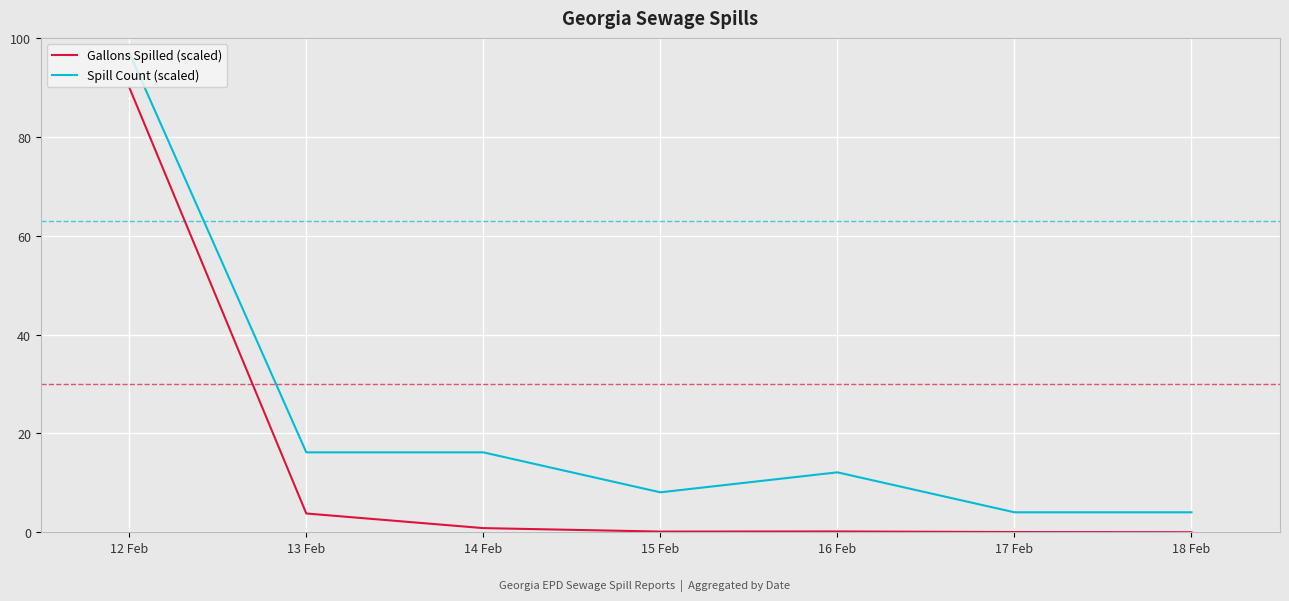

What are all the series names shown in the legend?

Gallons Spilled (scaled), Spill Count (scaled)